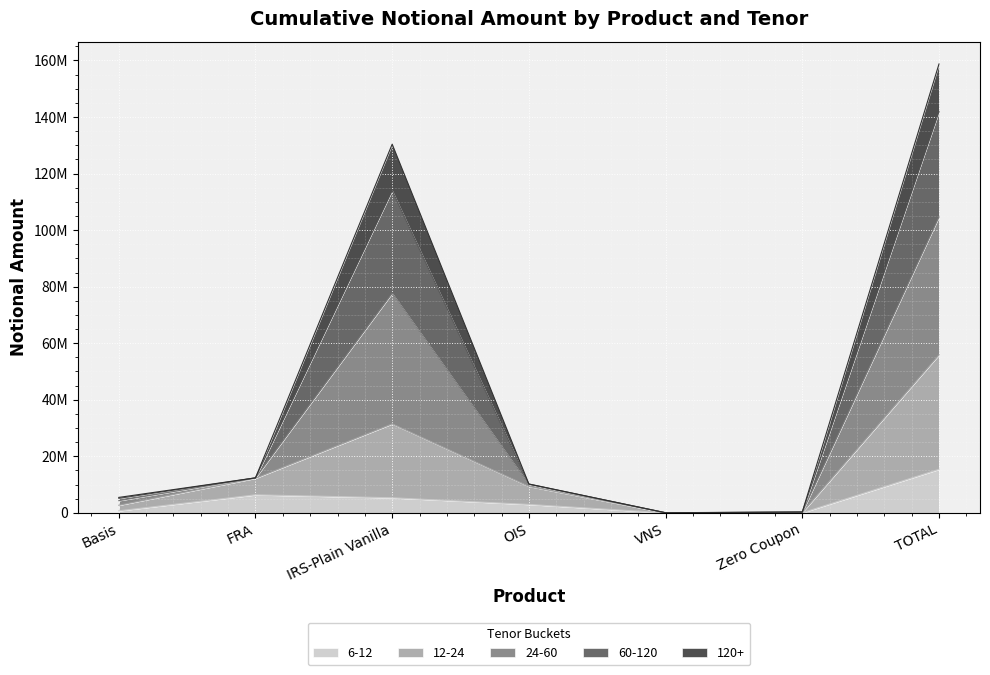

How many data points does each series have?

7